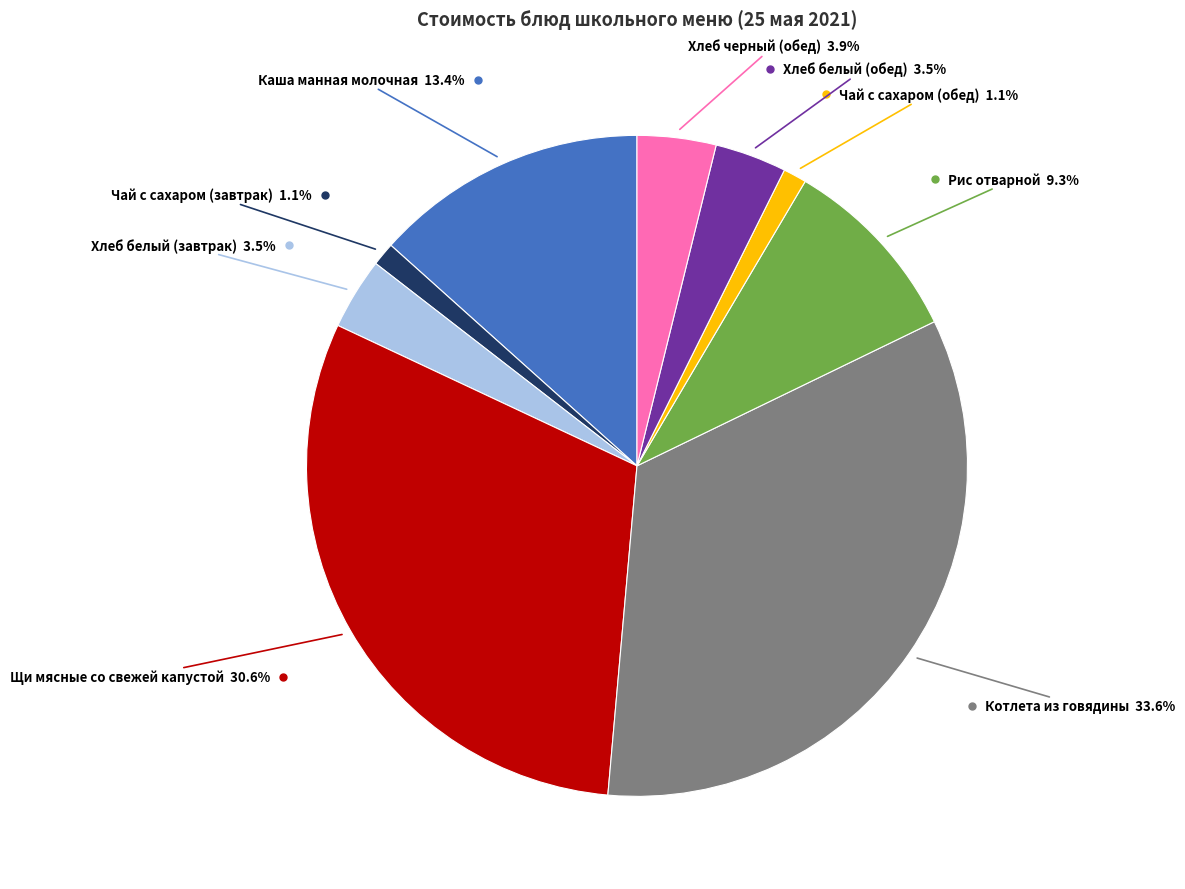

To the nearest percent, what is the difference between the largest and smallest slice percentages?

32%